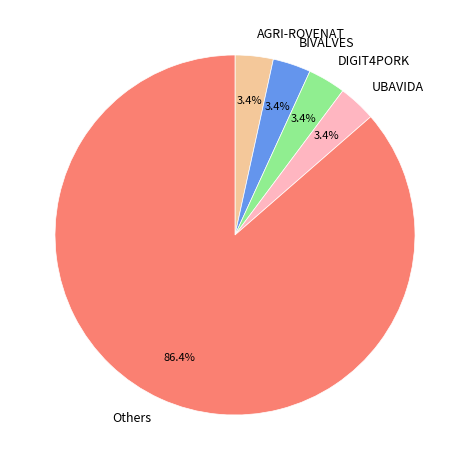

Does any single category account for the majority?

Yes